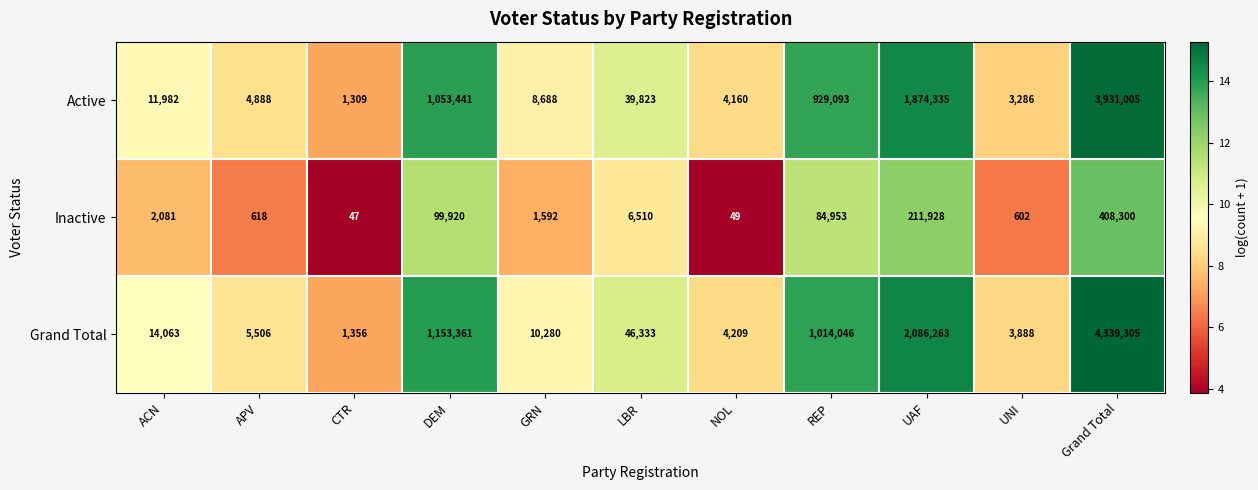

Rank the series at Grand Total from lowest to highest value.

Inactive, Active, Grand Total